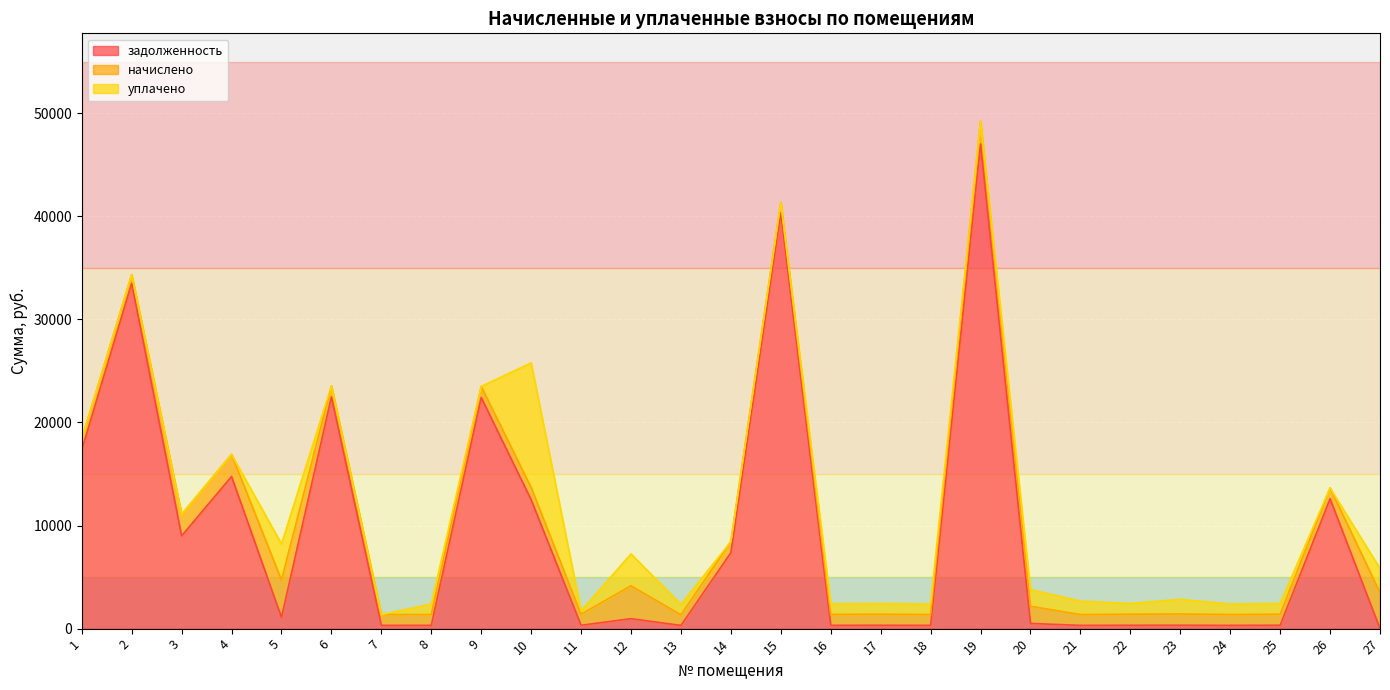

Reading left to right, transcribe all the data shown in this chart.

задолженность: 17327.3	33519.8	8996.6	14758.4	1094.9	22478.7	315.7	317.6	22424.7	12501.9	325.0	965.7	312.4	7370.7	40343.4	320.4	324.3	317.7	47017.1	503.5	316.4	325.0	329.7	317.7	324.3	12602.0	0.0
начислено: 1061.4	830.2	2089.7	2142.5	3620.1	1072.4	1043.8	1048.1	1074.6	1191.3	1074.6	3192.9	1032.8	1072.4	1004.1	1059.2	1072.4	1050.4	2195.4	1664.7	1046.0	1074.6	1090.0	1050.4	1072.4	1043.8	3496.8
уплачено: 0.0	0.0	0.0	0.0	3508.3	0.0	0.0	1015.8	0.0	12088.3	325.0	3094.3	1000.9	0.0	0.0	1026.5	1039.3	1017.9	0.0	1613.3	1303.5	1041.4	1419.7	1017.9	1039.3	0.0	2331.2